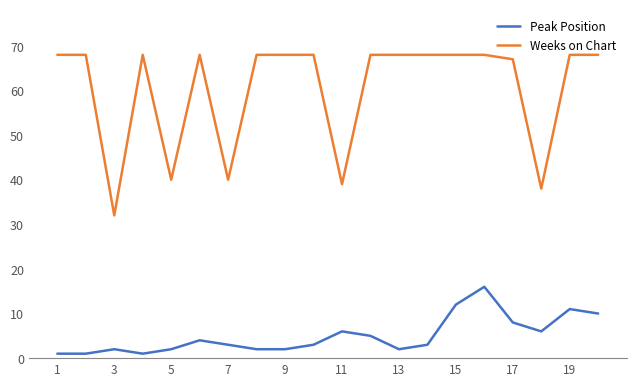

True or false: Weeks on Chart and Peak Position cross at least once.

False